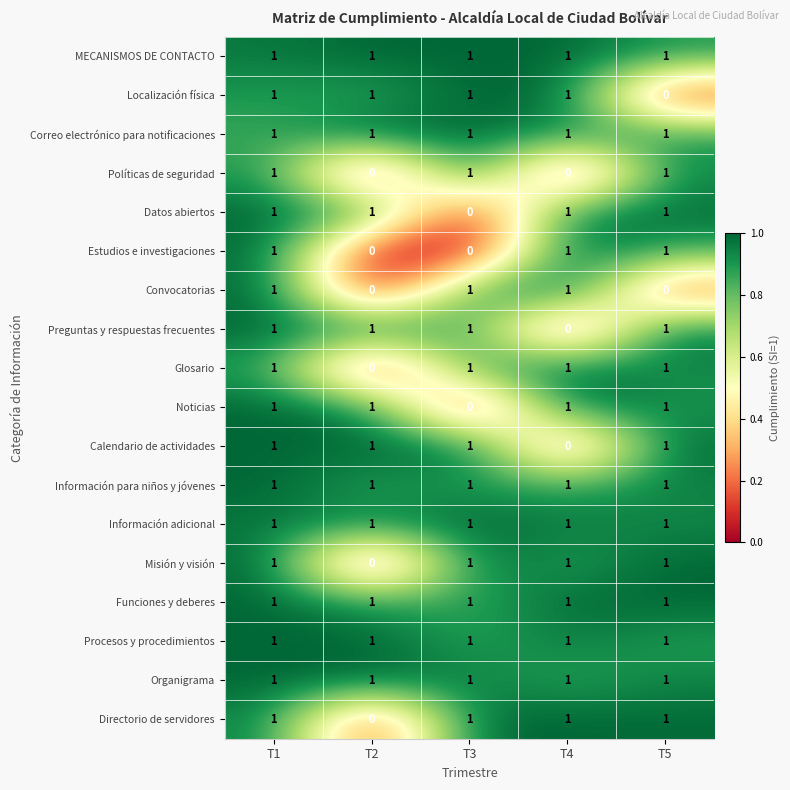

Count the Estudios e investigaciones values in the range 0 to 1.

5